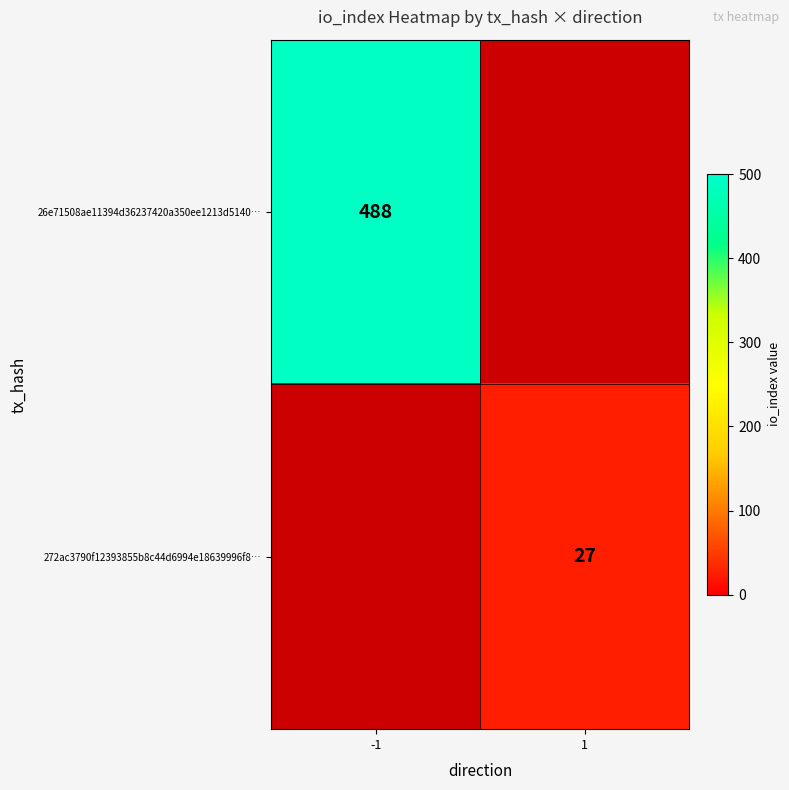

True or false: 272ac3790f12393855b8c44d6994e18639996f8… has a value of 27 at 1.

True